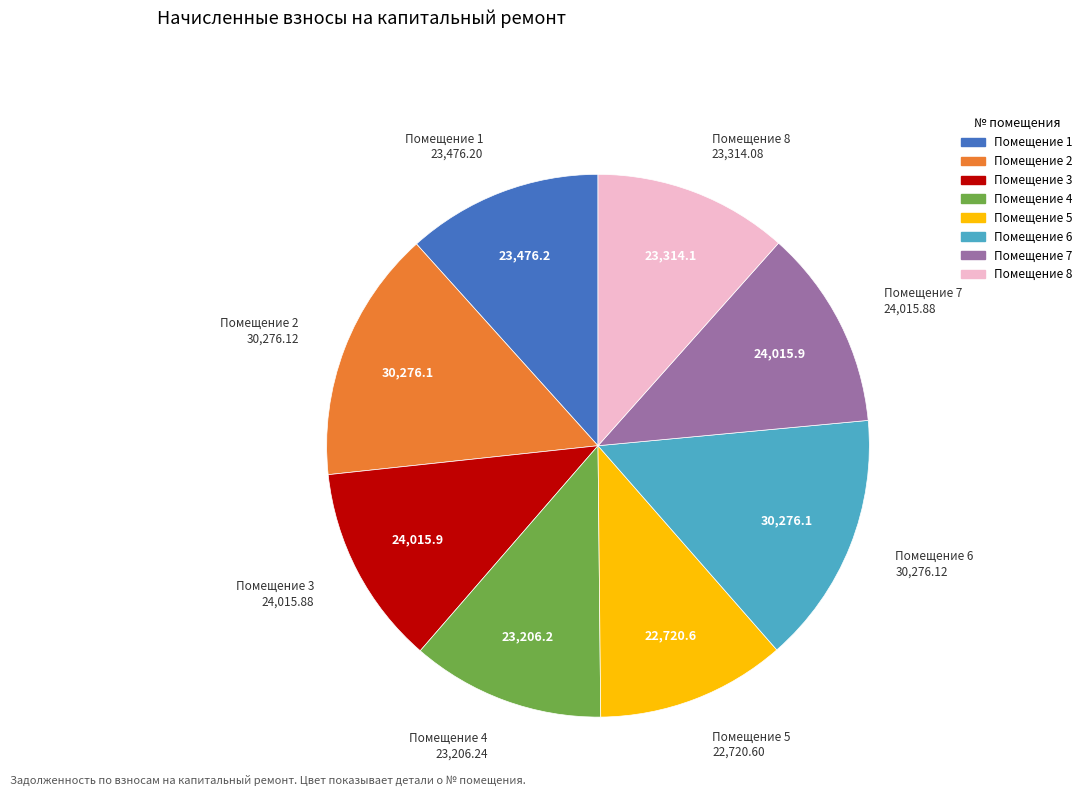

Is there a majority slice in this chart?

No